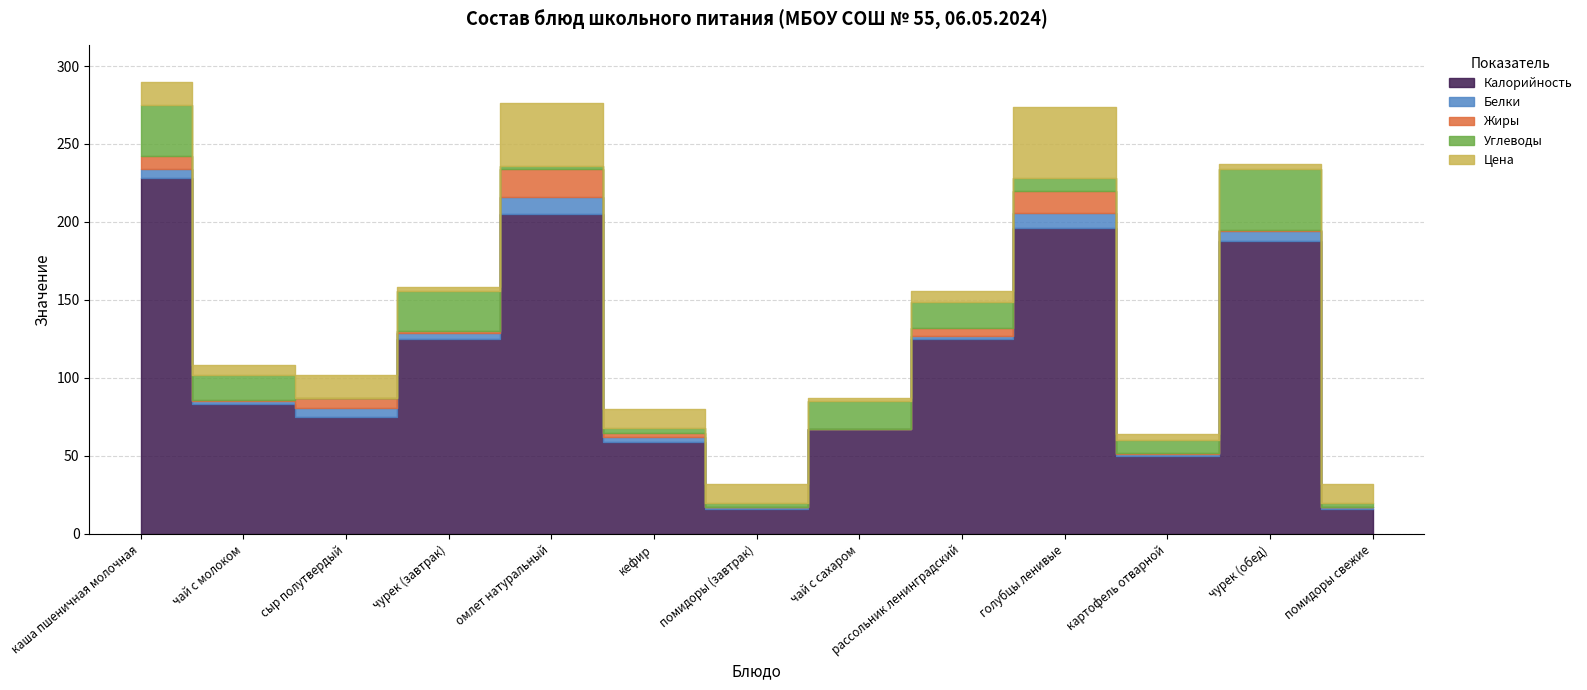

Is the value of Калорийность at помидоры свежие greater than the value of Цена at чурек (обед)?

Yes